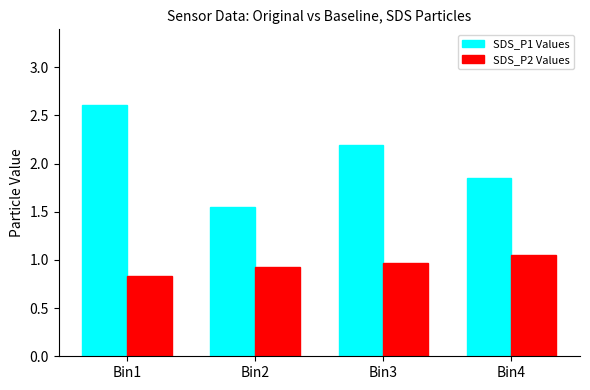

What is the difference between the highest and lowest values at Bin2?

0.6